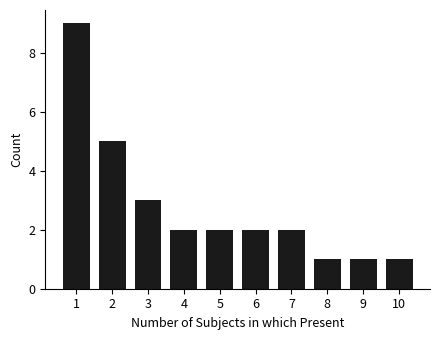

The chart shows a value of 1 at 7. True or false?

False